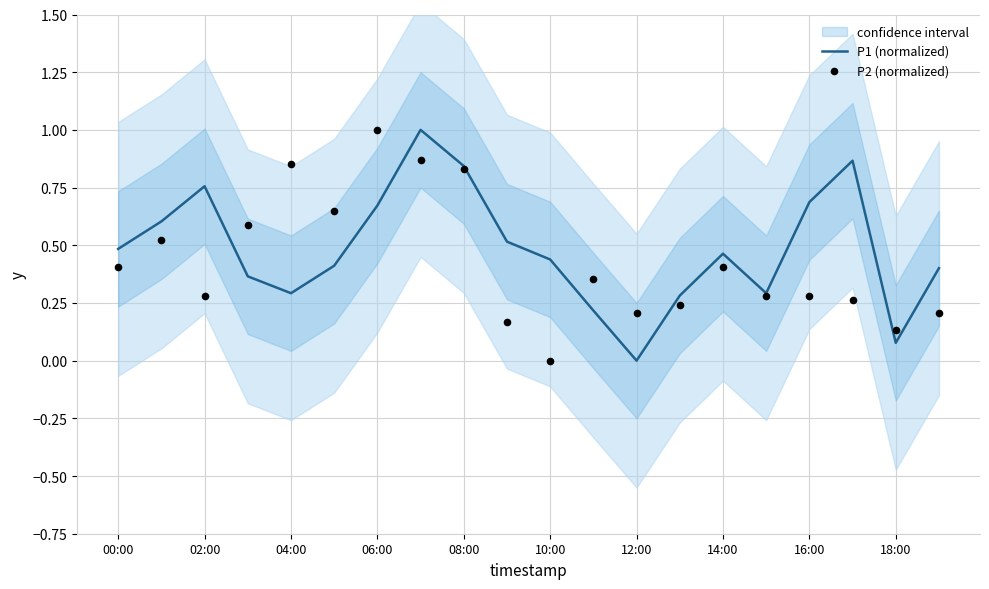

Which series reaches the maximum Y coordinate?

P1 (normalized)